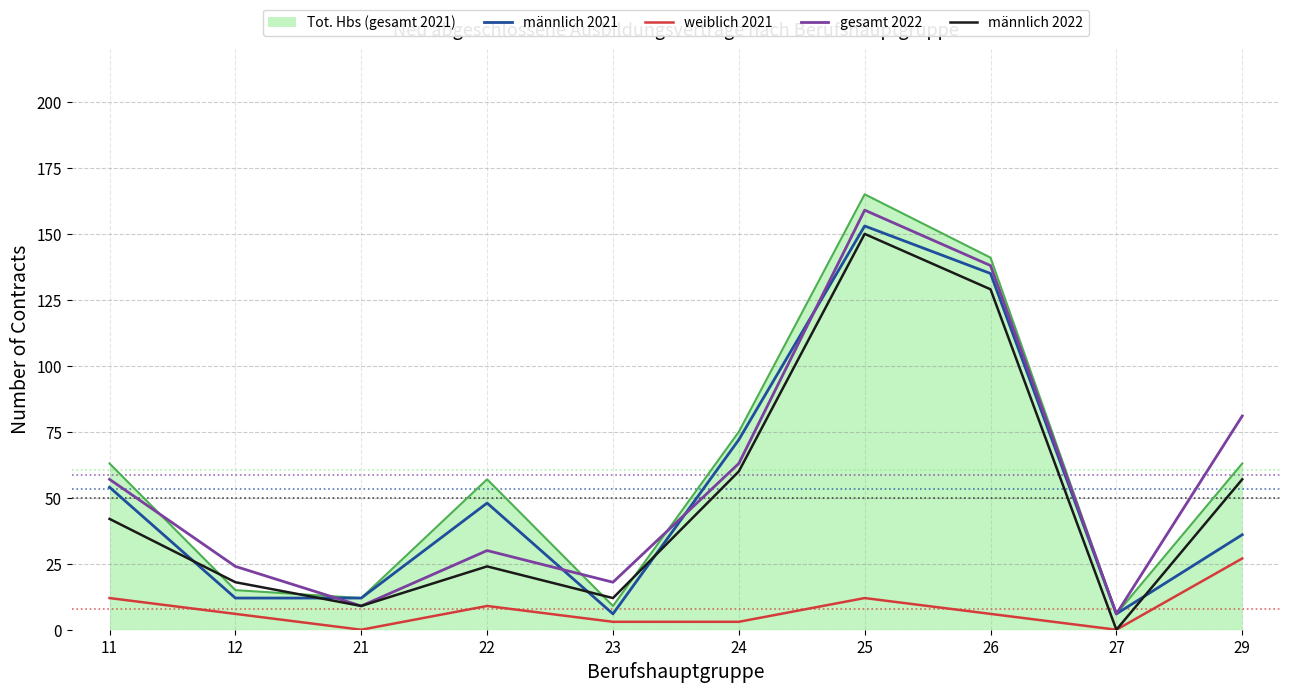

The gesamt 2022 series shows 30 at 22. True or false?

True